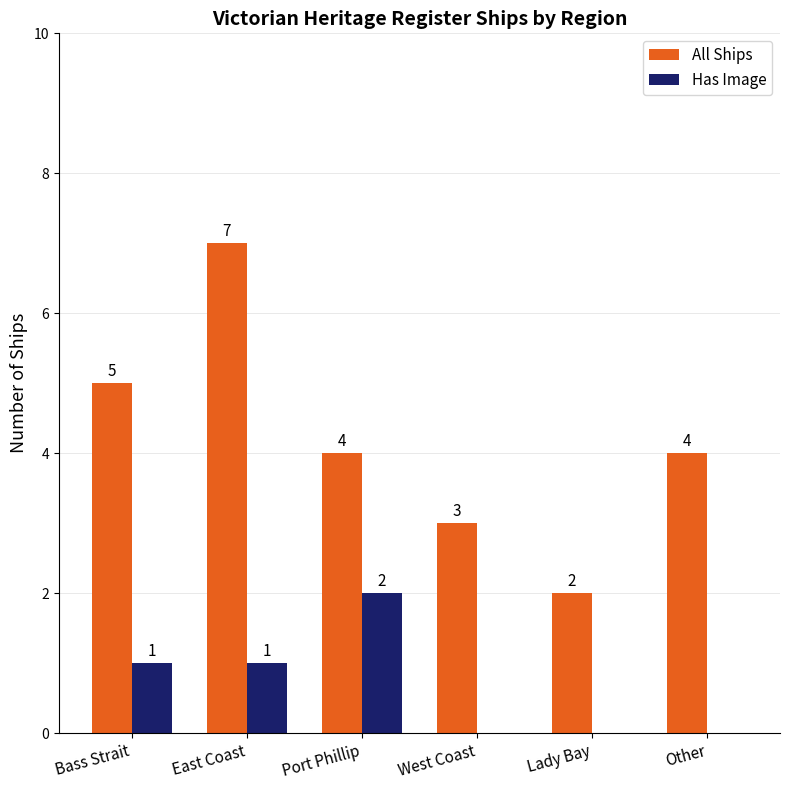

The All Ships series shows 7 at East Coast. True or false?

True